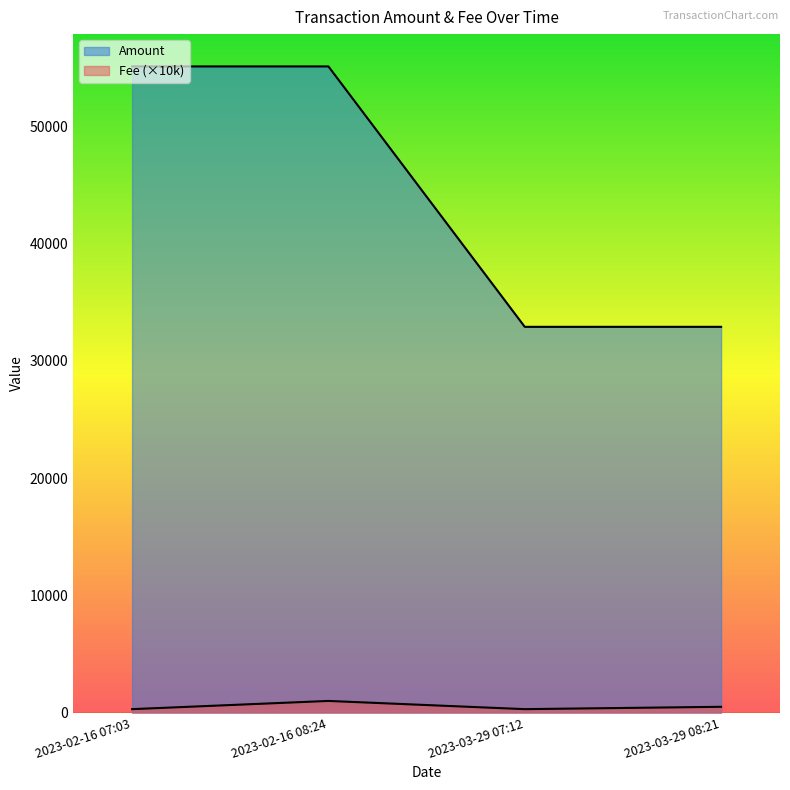

What value does the Amount series have at 2023-02-16 08:24?

55104.7